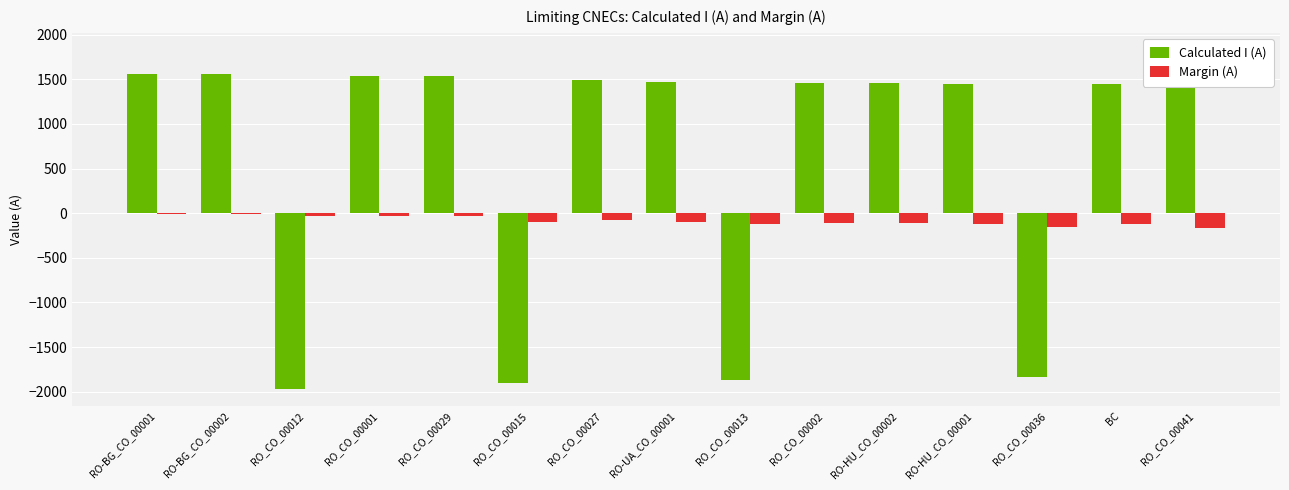

Is the value of Margin (A) at RO-UA_CO_00001 greater than the value of Calculated I (A) at BC?

No